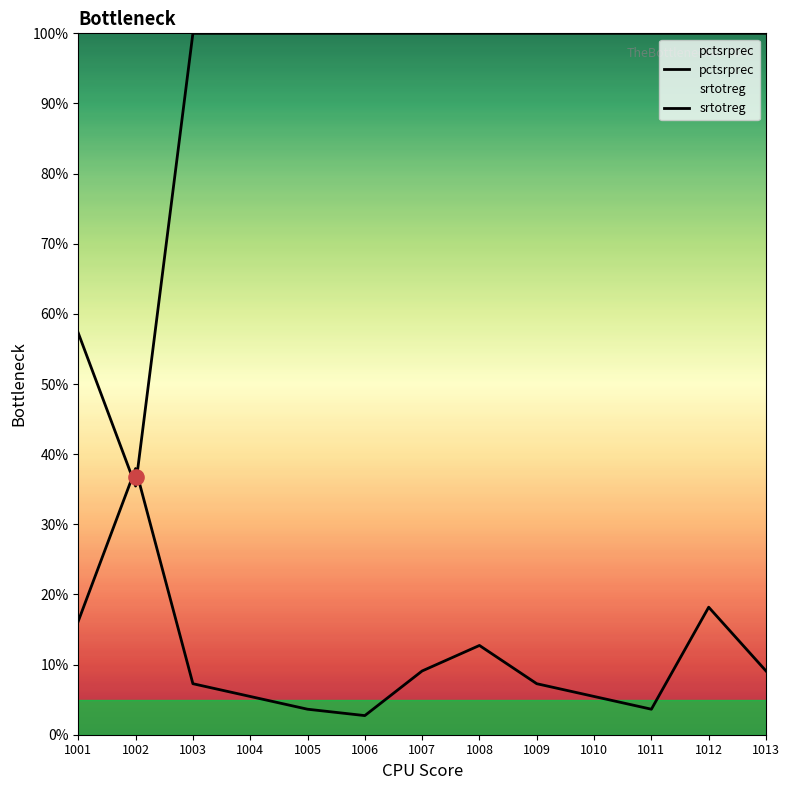

What are all the series names shown in the legend?

pctsrprec, srtotreg